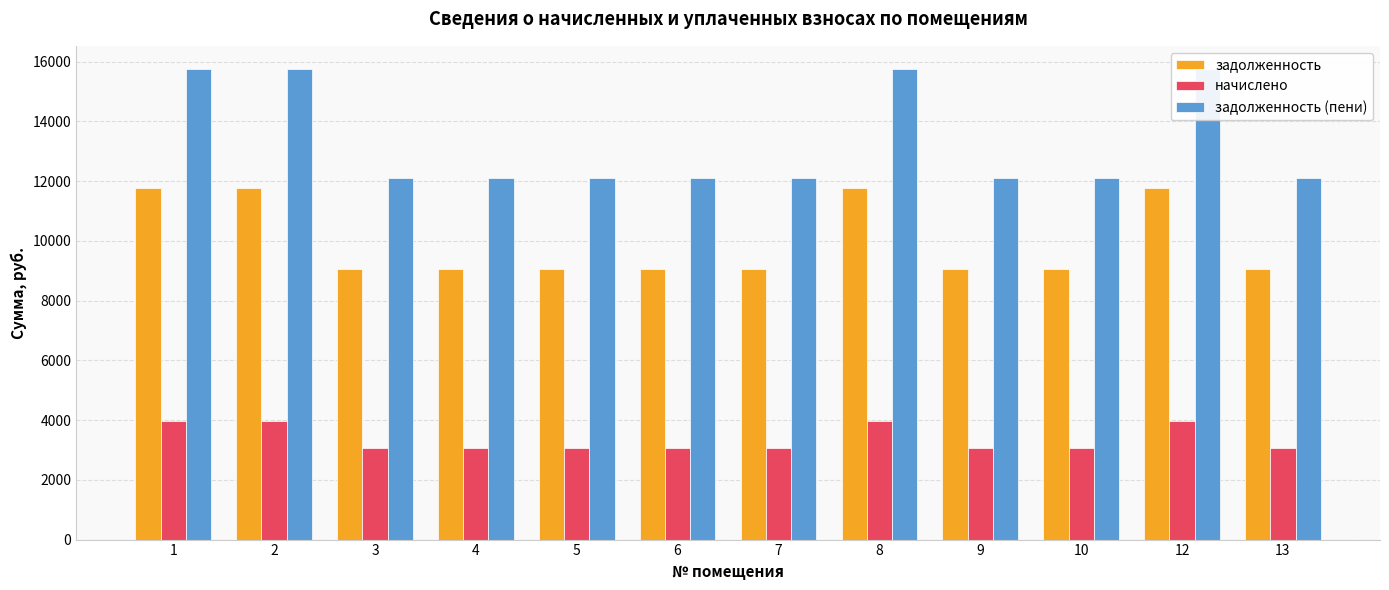

Rank the series by their average value, from highest to lowest.

задолженность (пени), задолженность, начислено